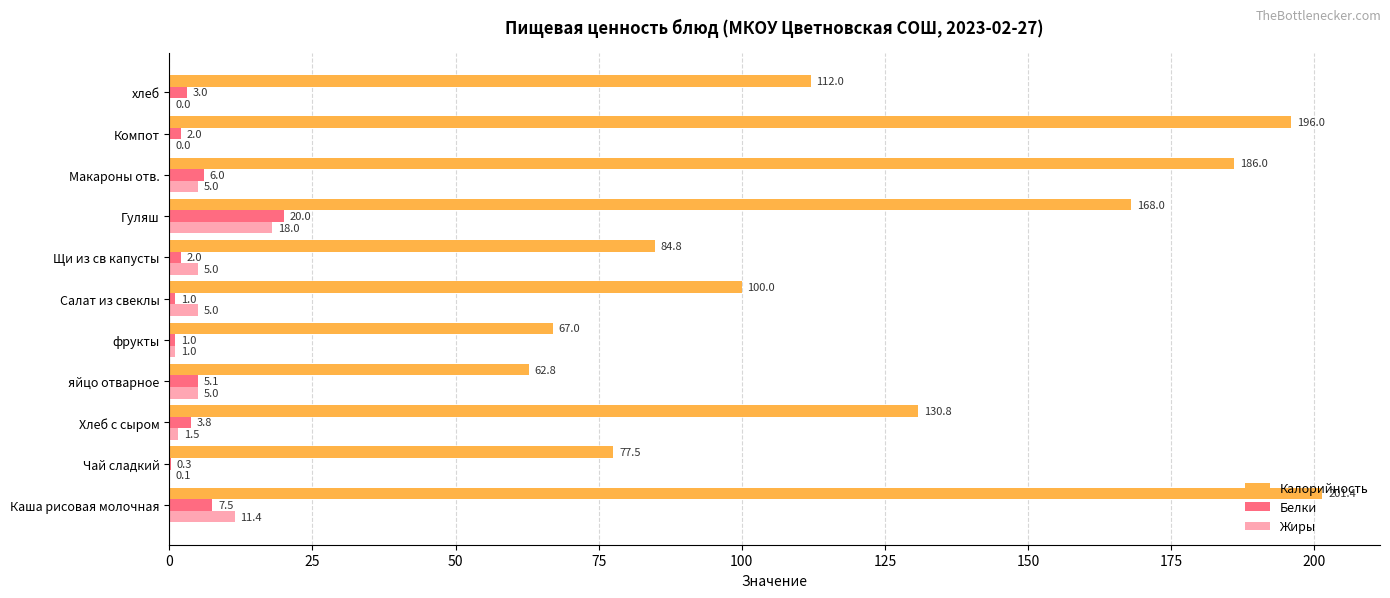

List the series in order of their peak value, lowest first.

Жиры, Белки, Калорийность